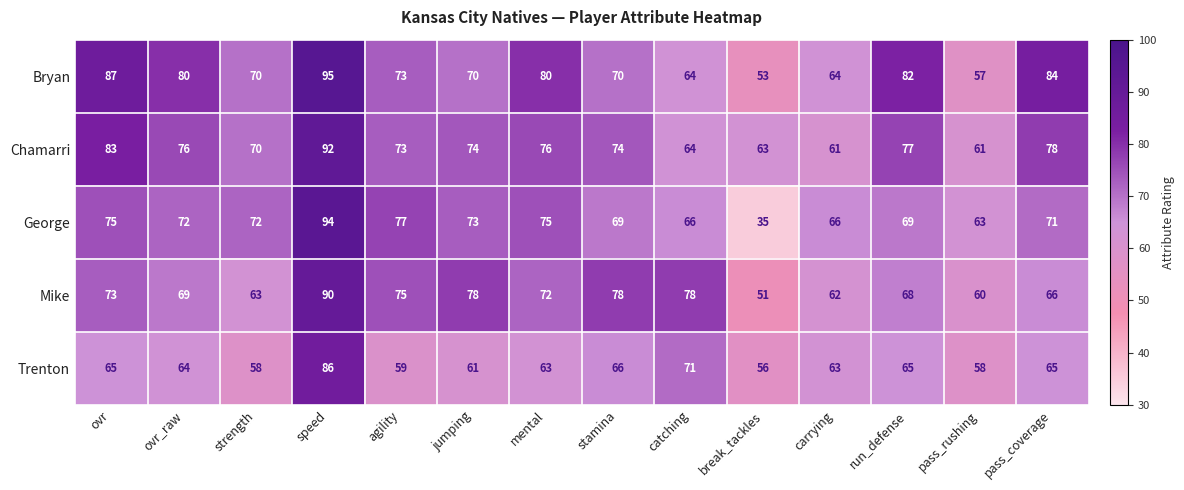

Which series has the largest range (max minus min)?

George